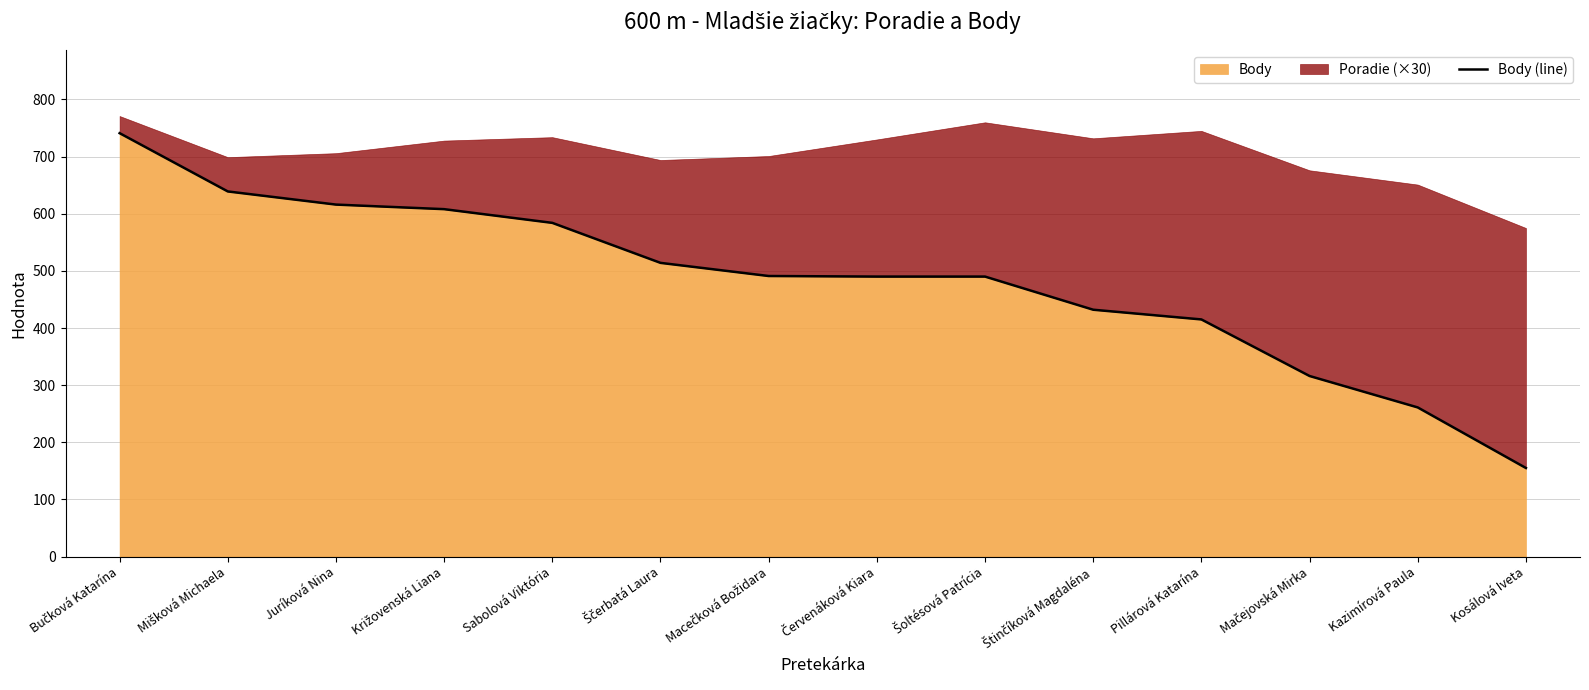

Which label corresponds to the largest value in the chart?

Bučková Katarína